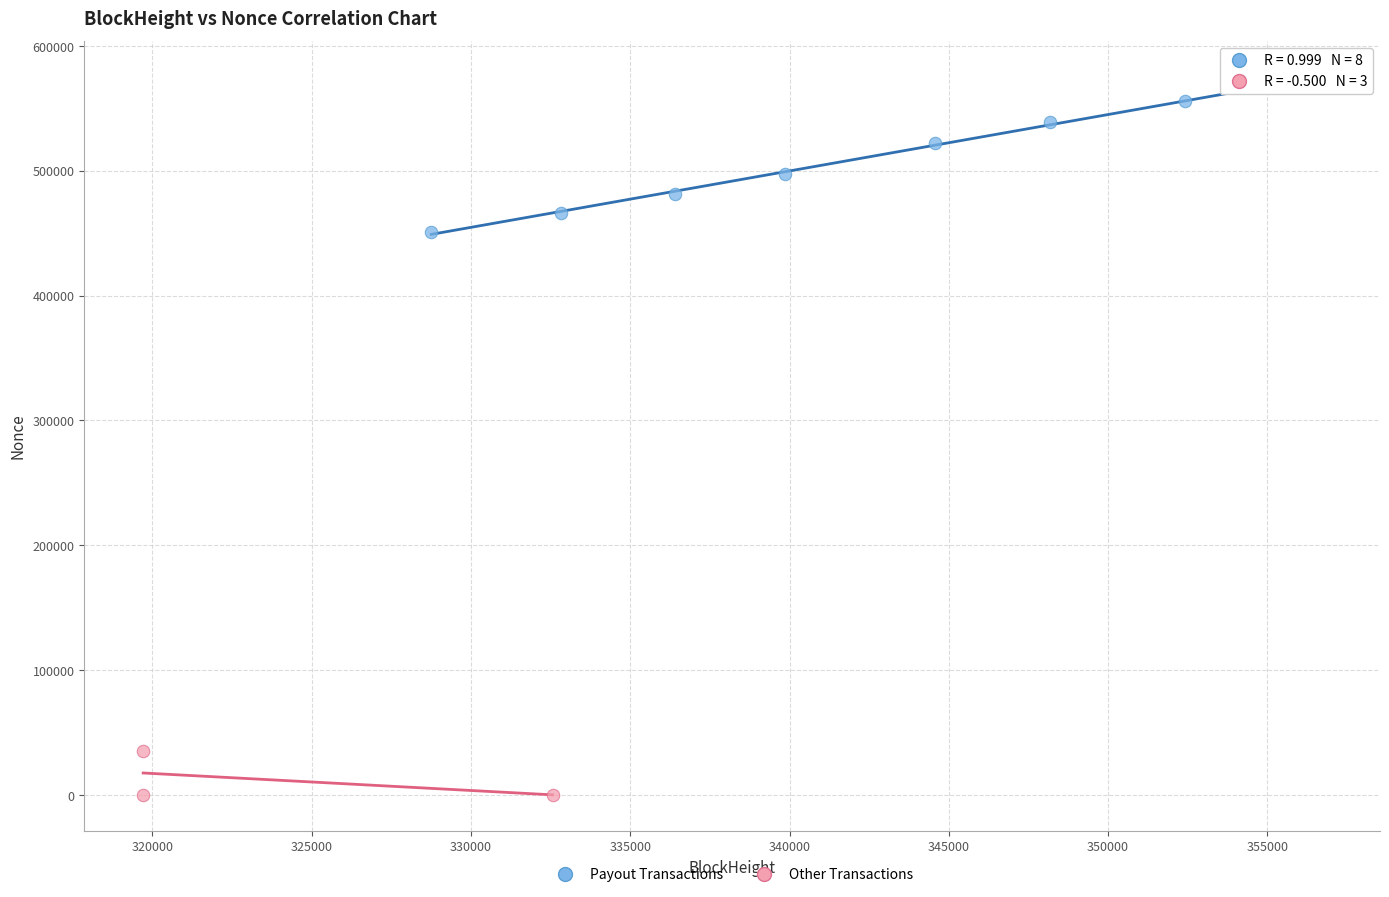

Which series reaches the maximum Y coordinate?

Payout Transactions